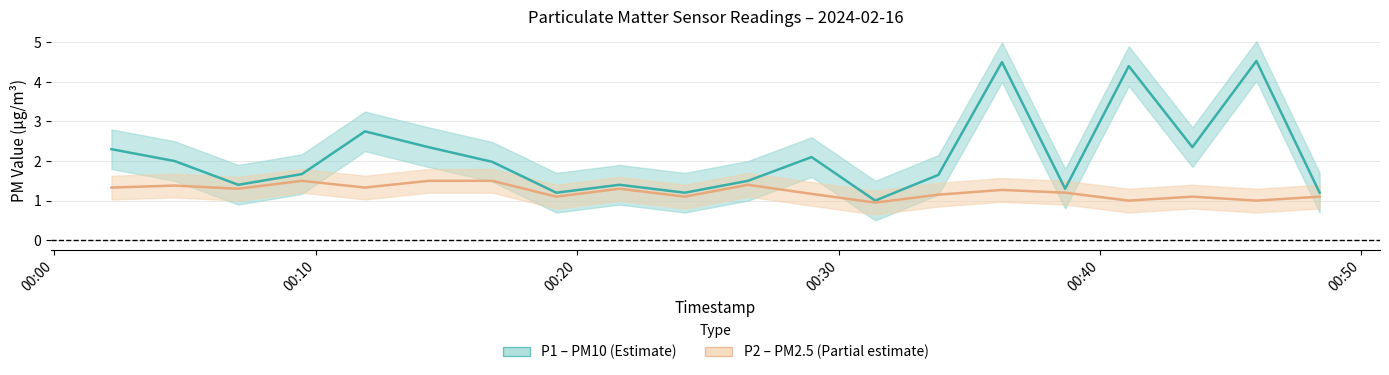

Which series has the largest range (max minus min)?

P1 mid